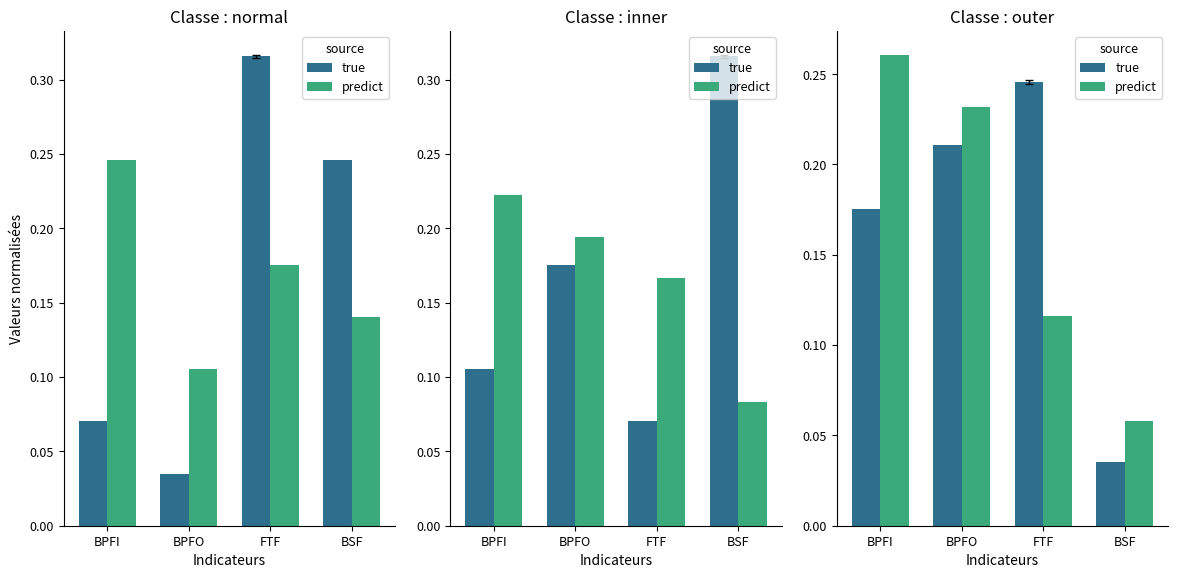

Which category has the highest value across all series?

BPFI